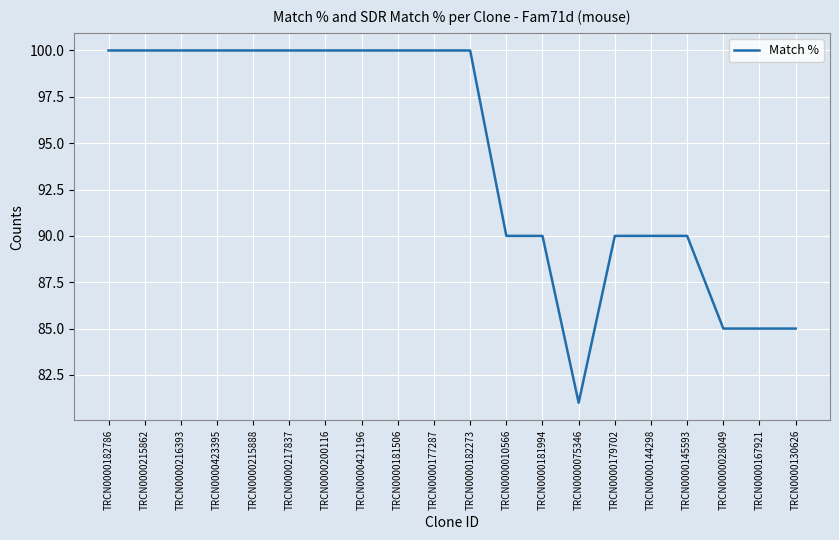

The chart shows a value of 100 at TRCN0000215862. True or false?

True